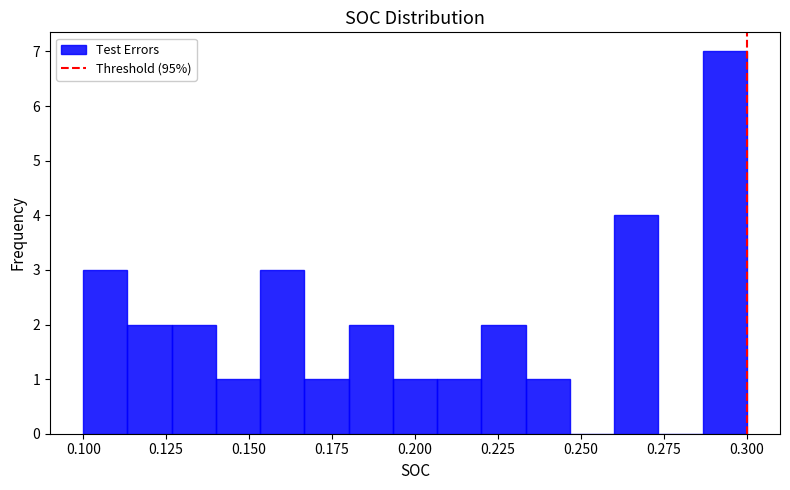

Around what value on the x-axis is the tallest bar? Give the approximate position of its centre, as read against the axis.

0.295